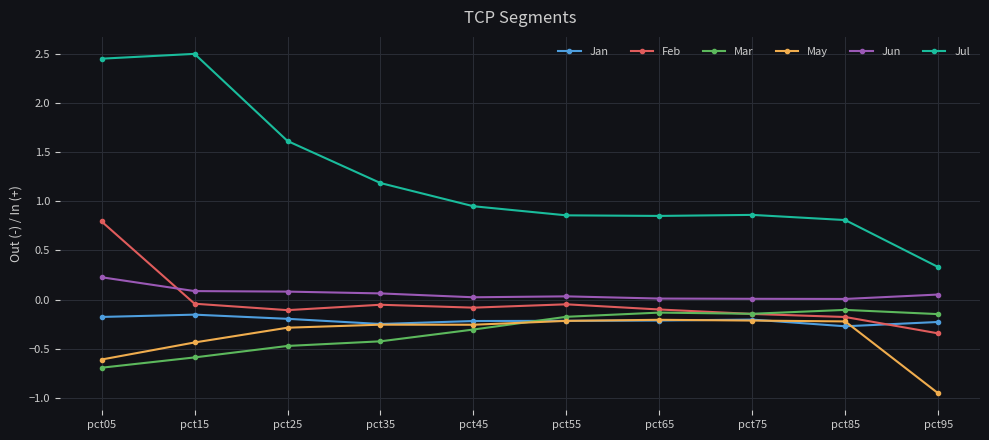

True or false: May has a value of -0.2 at pct75.

True